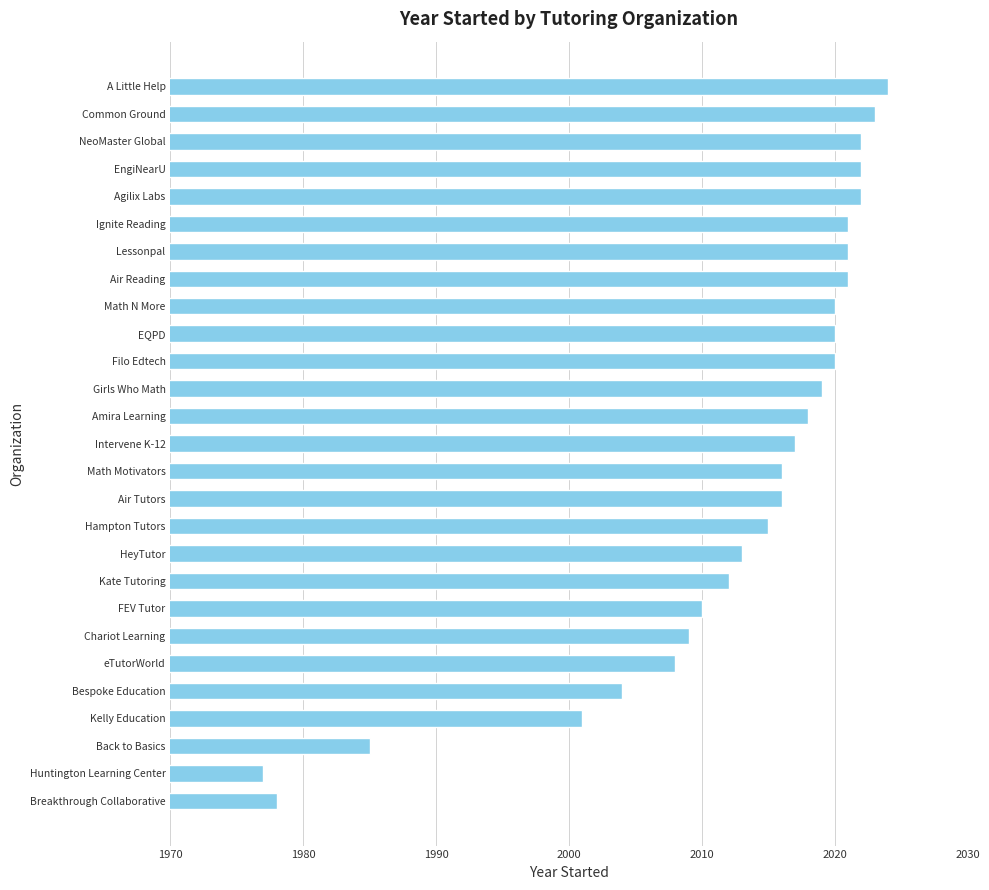

What is the ratio of the value at A Little Help to the value at Air Reading?

1.0